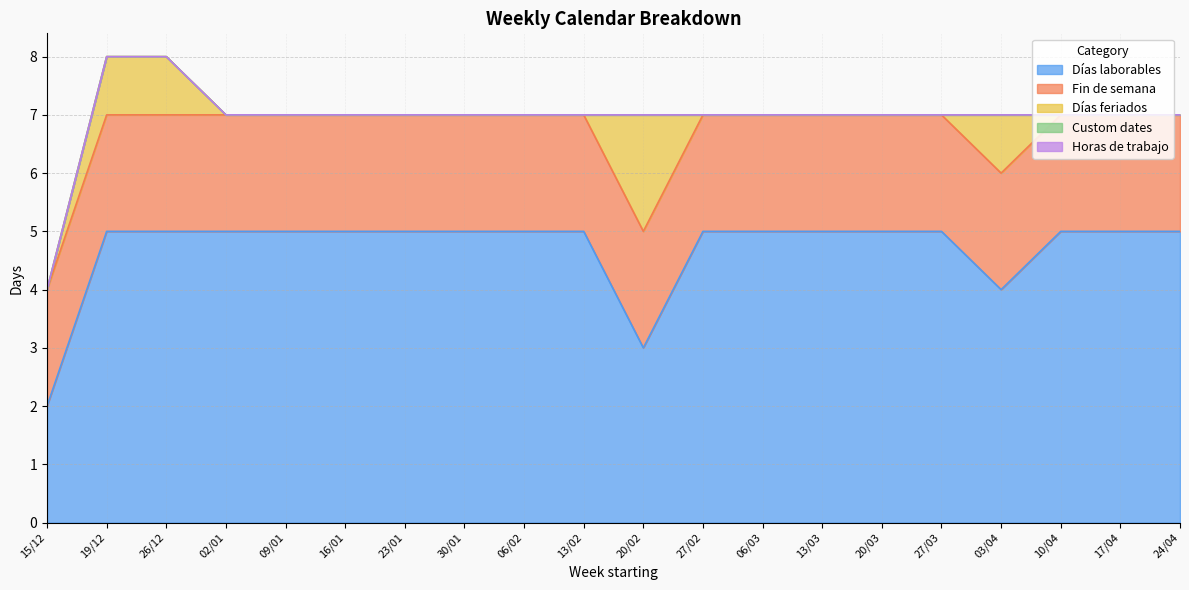

What is the value of the Fin de semana point at the 3rd from the left?

2